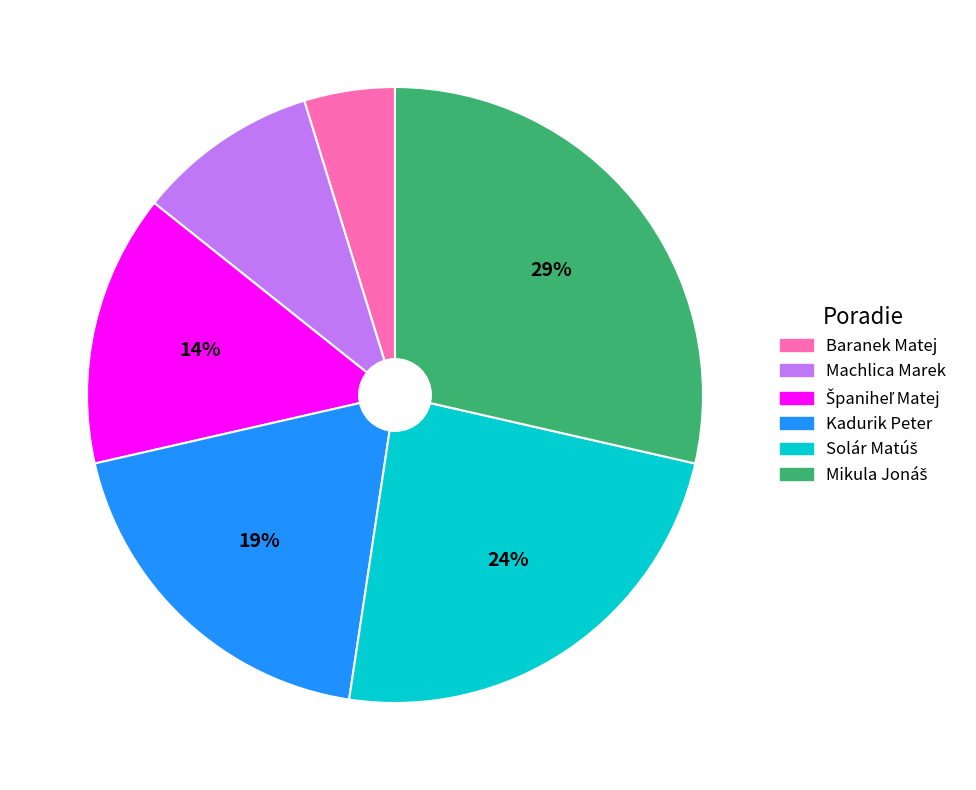

Which category has the smallest portion of the pie?

Baranek Matej